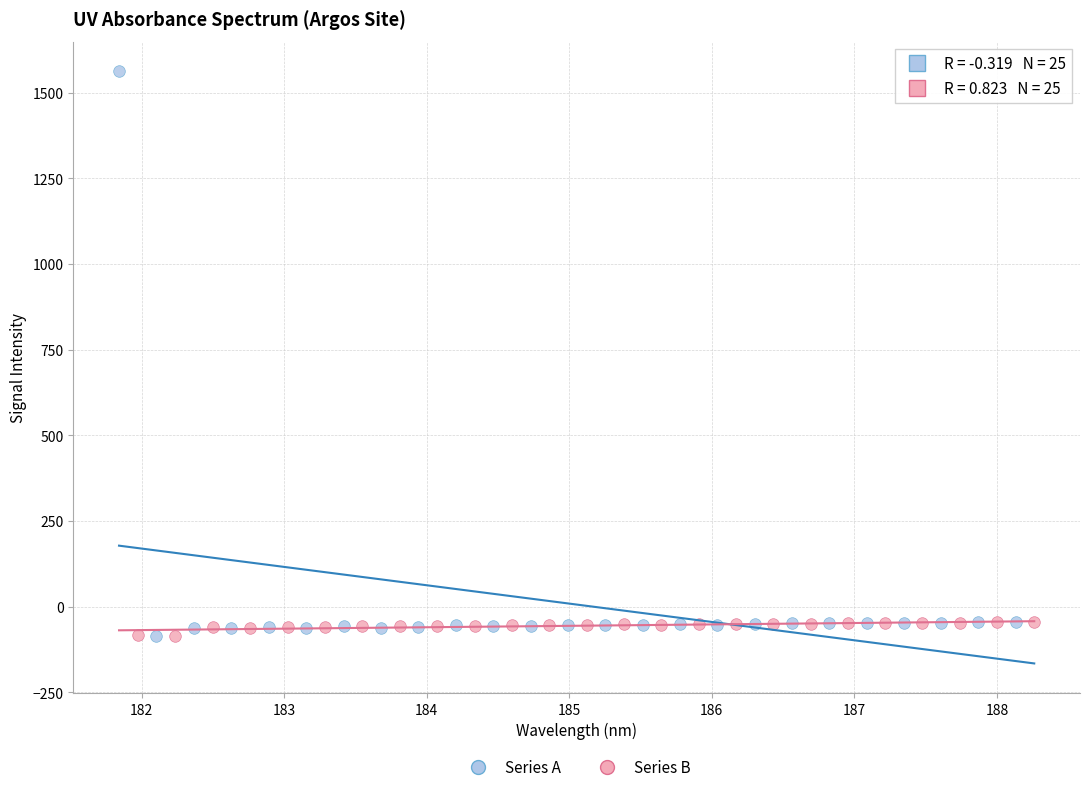

Which series reaches the maximum Y coordinate?

Series A